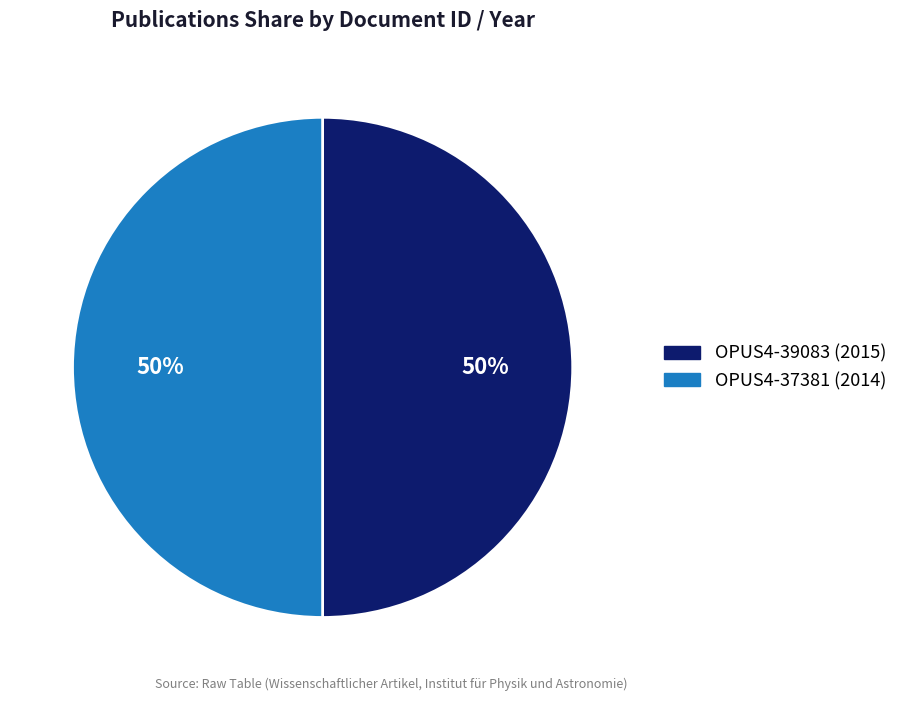

What percentage is the OPUS4-37381 slice, to the nearest percent?

50%